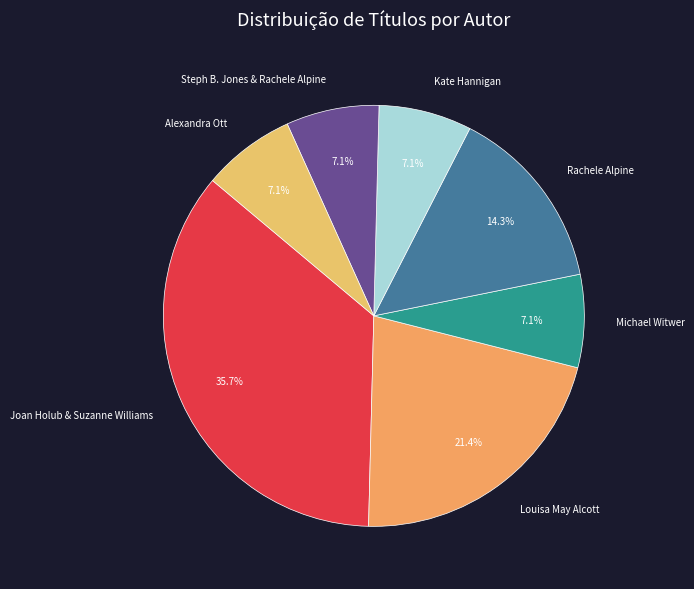

Which has a higher value, Michael Witwer or Rachele Alpine?

Rachele Alpine